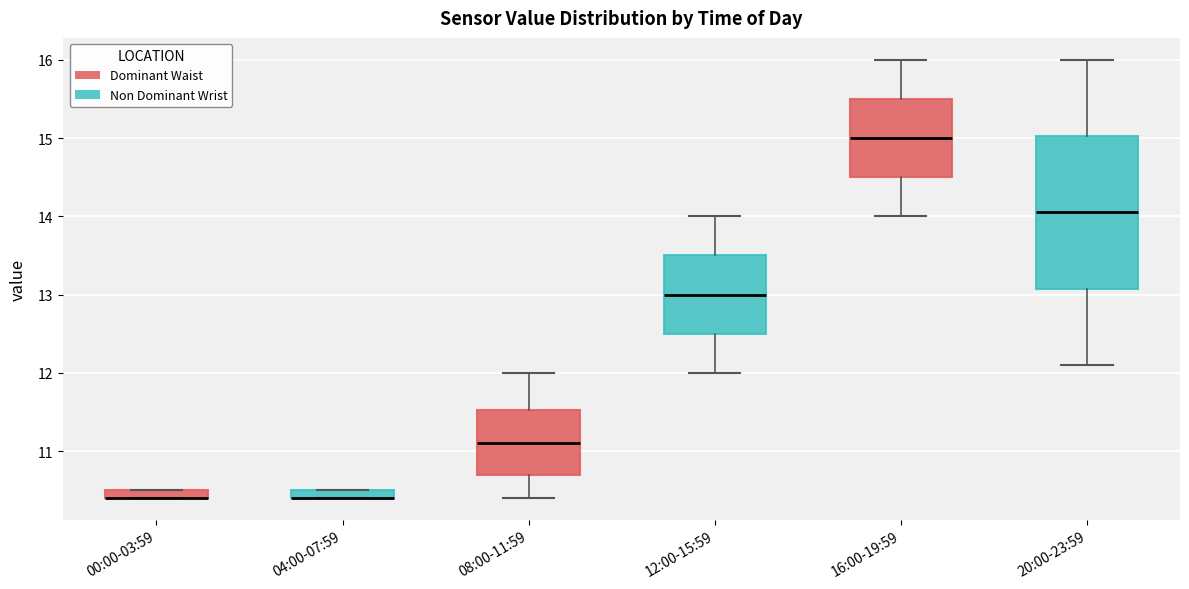

Comparing the boxes themselves (not the whiskers), which one is the tallest?

20:00-23:59